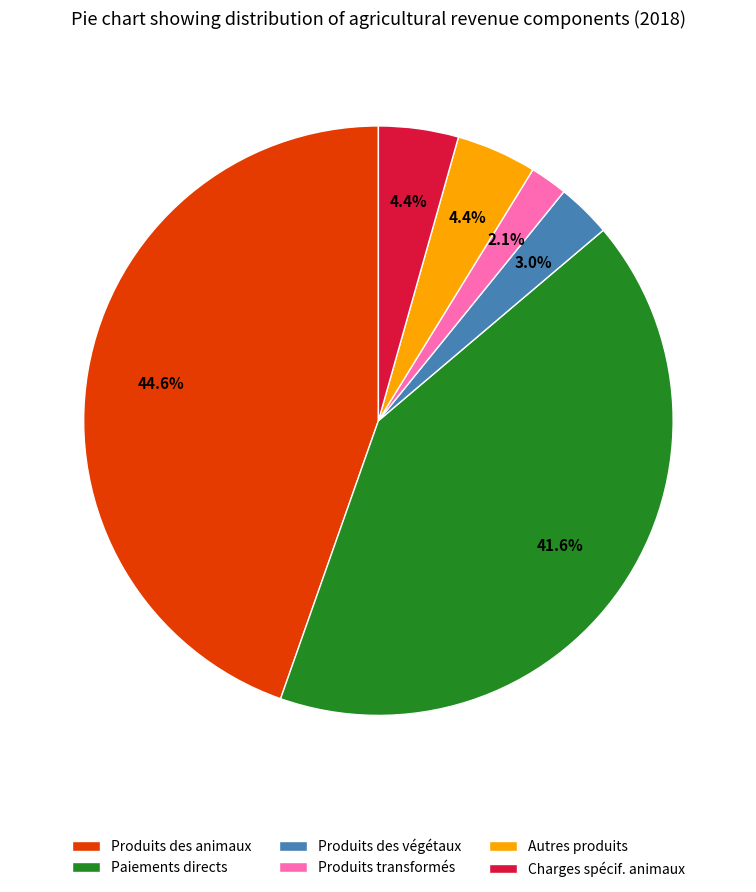

Which slice is the largest?

Produits des animaux